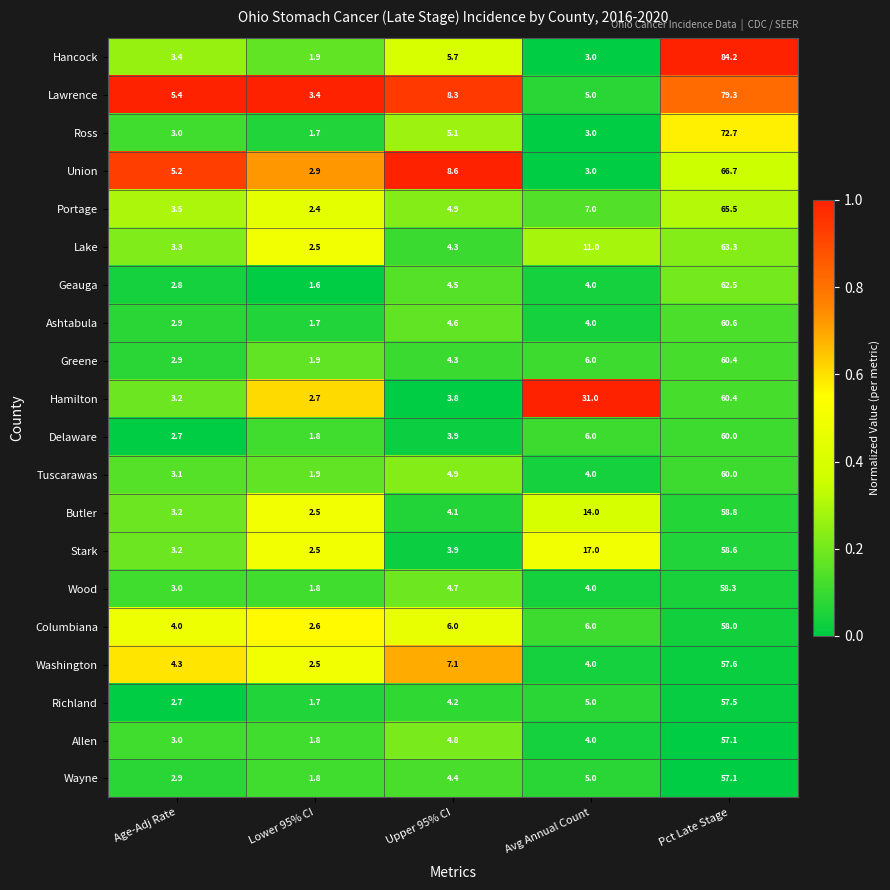

Which series changed the most between Avg Annual Count and Pct Late Stage?

Hancock